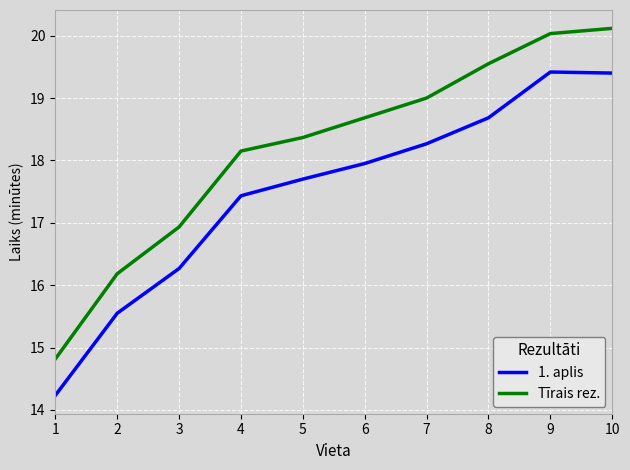

Which category has the highest value in the Tīrais rez. series?

10